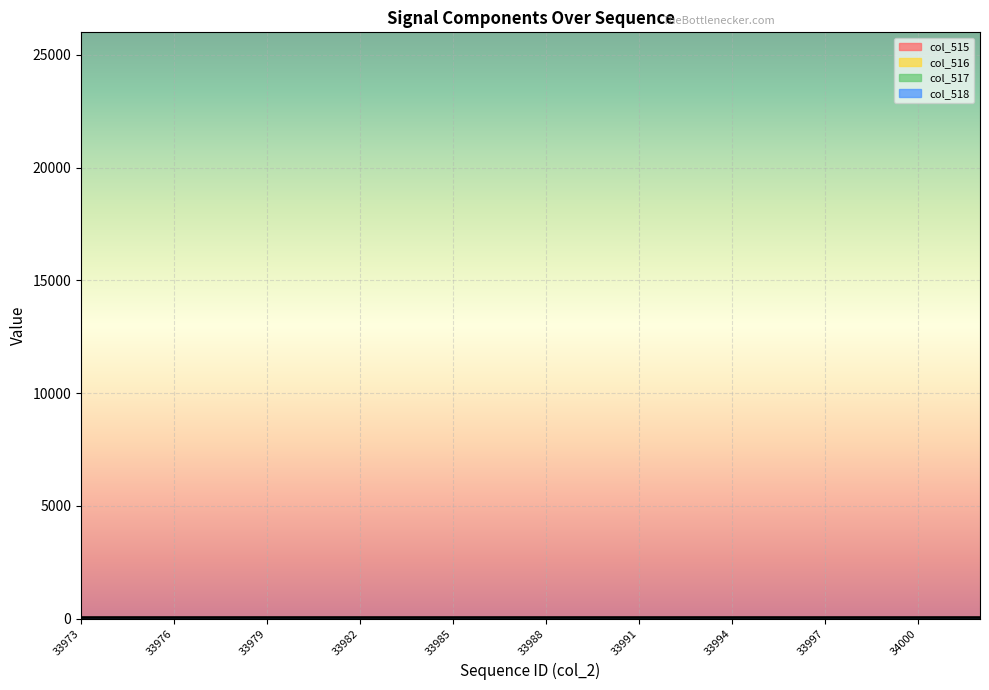

List the labels in order of col_515 value, largest first.

34002, 33994, 33974, 34001, 33993, 33989, 33979, 33995, 33996, 33976, 33981, 33998, 33973, 33999, 33986, 34000, 33982, 33975, 33991, 33977, 33984, 33980, 33983, 33987, 33985, 33992, 33978, 33990, 33988, 33997